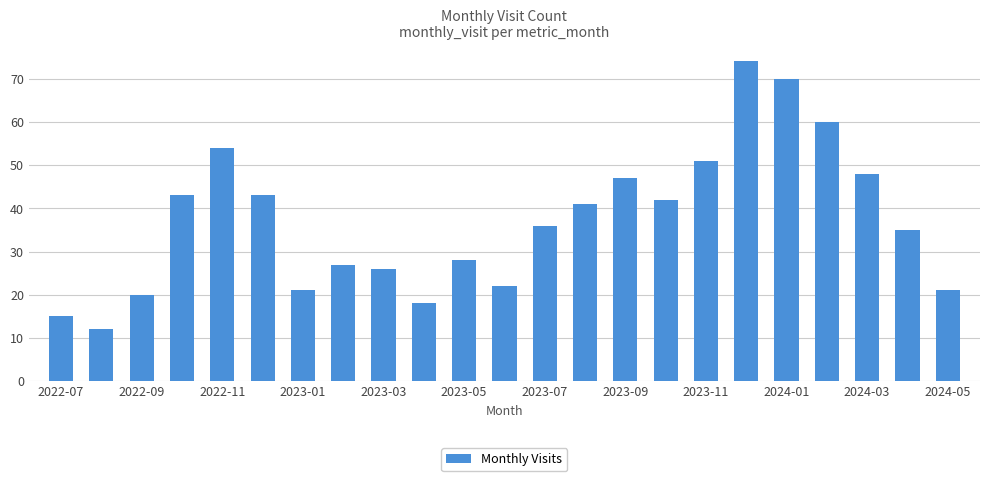

How many bars are there in total?

23